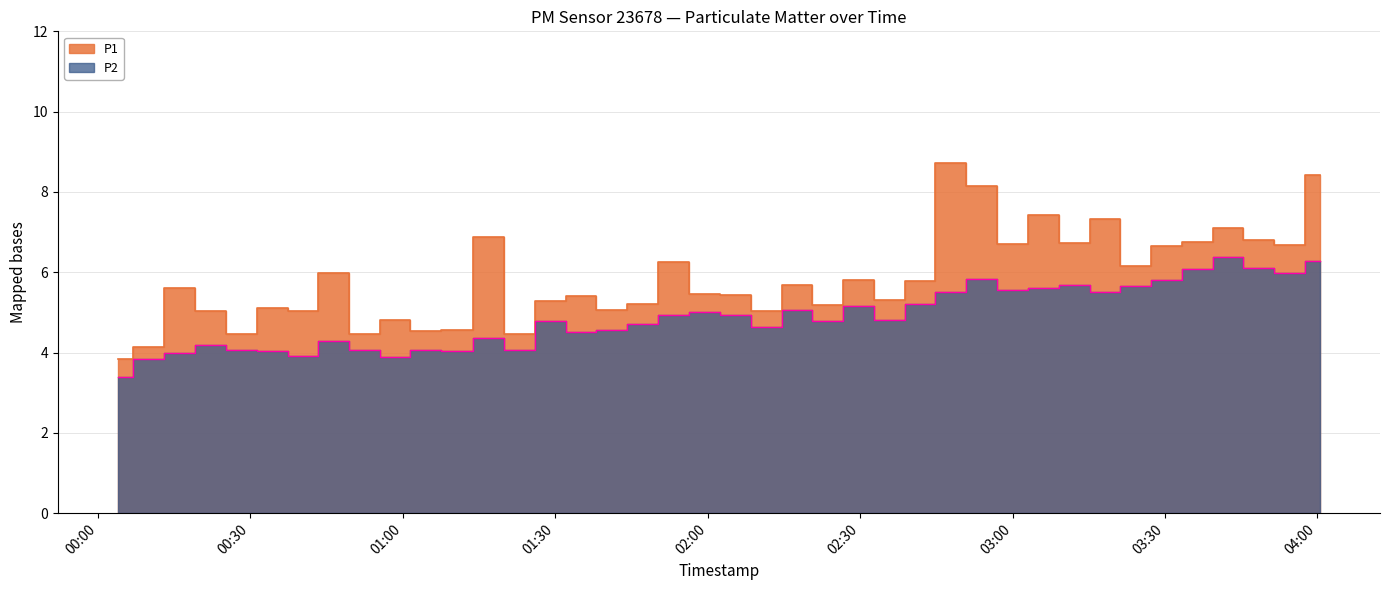

Between 2022-08-14T02:11:35 and 2022-08-14T02:23:39, which is larger?

2022-08-14T02:23:39